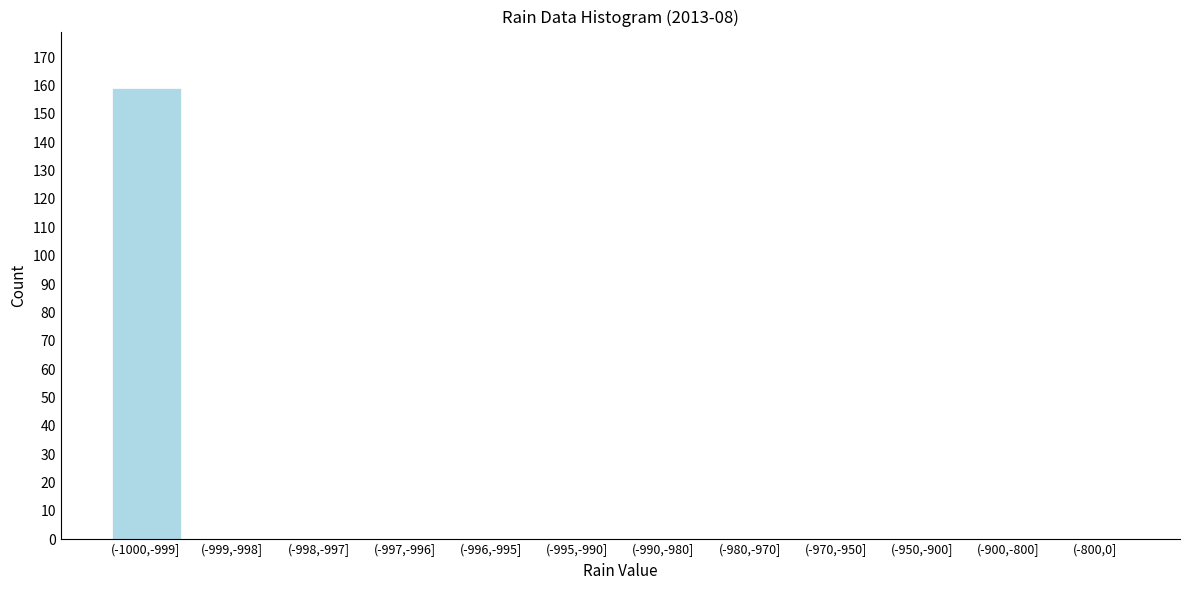

Reading left to right, list all the values displayed in this chart.

(-1000,-999]=159	(-999,-998]=0	(-998,-997]=0	(-997,-996]=0	(-996,-995]=0	(-995,-990]=0	(-990,-980]=0	(-980,-970]=0	(-970,-950]=0	(-950,-900]=0	(-900,-800]=0	(-800,0]=0